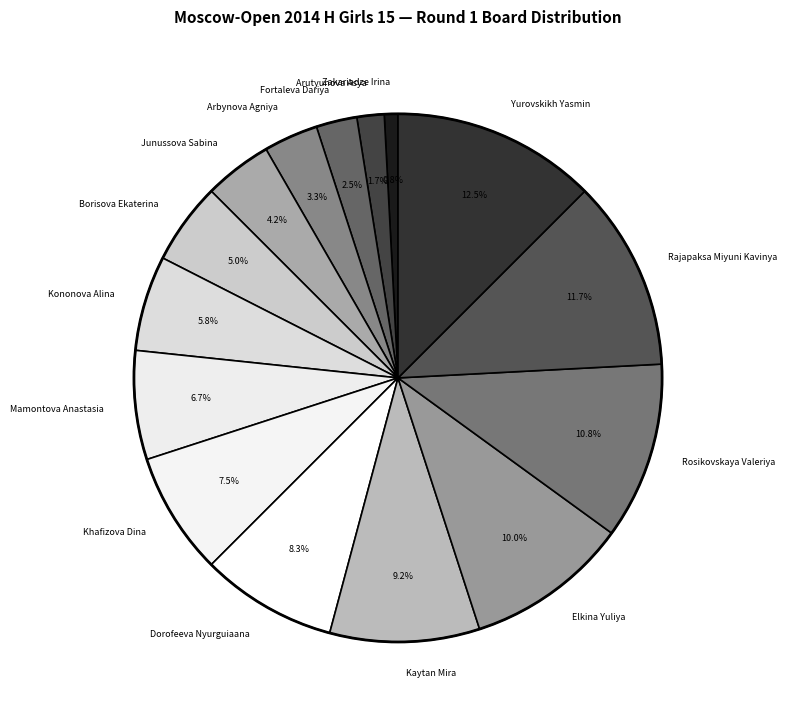

What percentage is the Zakariadze Irina slice, to the nearest percent?

1%